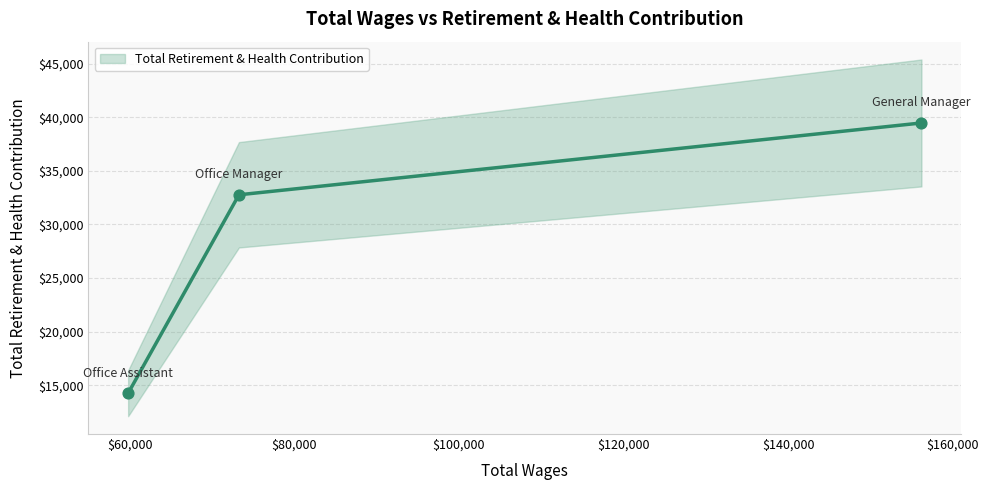

Approximately how many times larger is the value at Office Manager compared to Office Assistant?

2.3